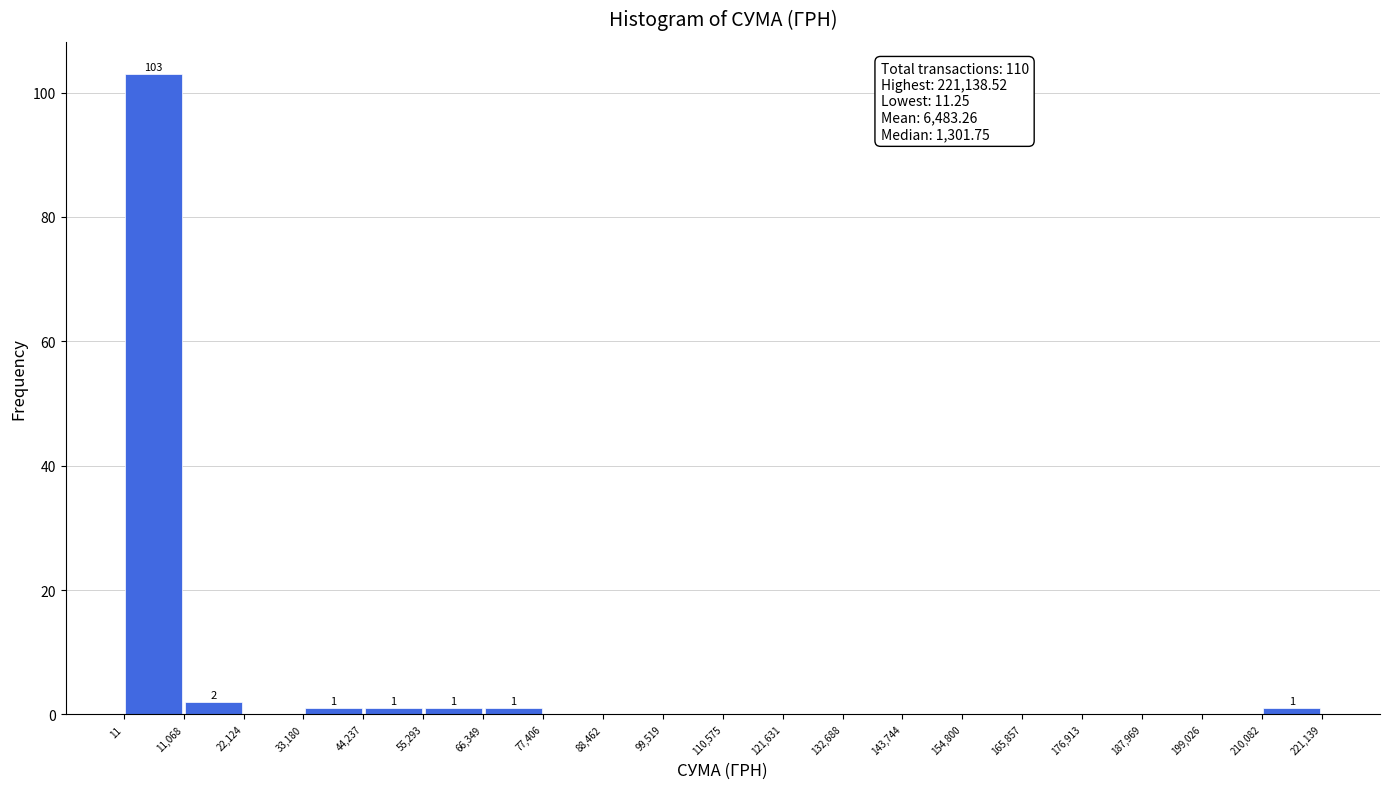

Which range on the x-axis has the tallest bar?

11 to 11,068